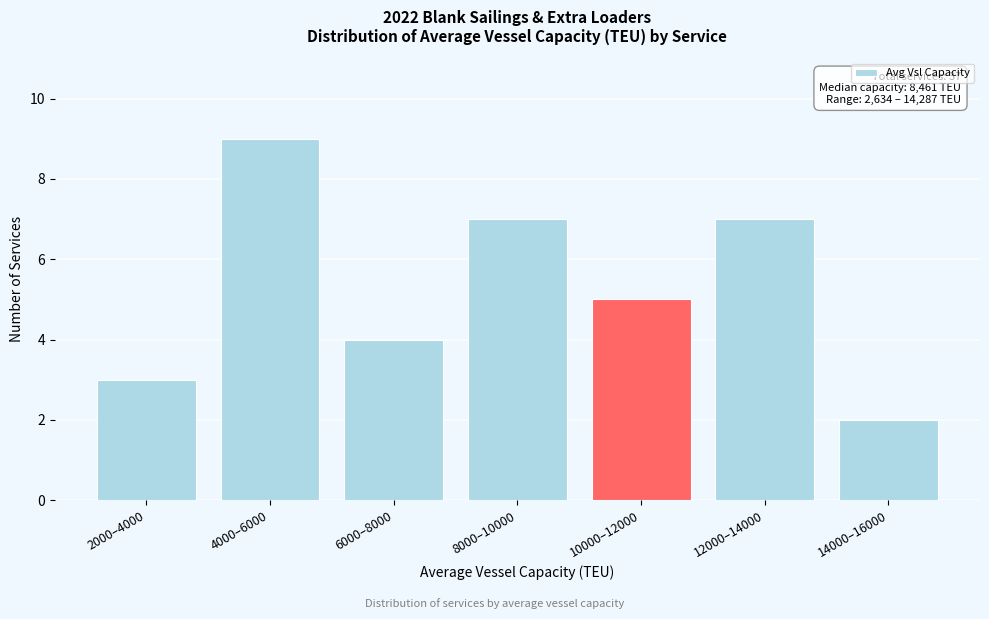

Reading left to right, list all the values displayed in this chart.

2000–4000=3	4000–6000=9	6000–8000=4	8000–10000=7	10000–12000=5	12000–14000=7	14000–16000=2